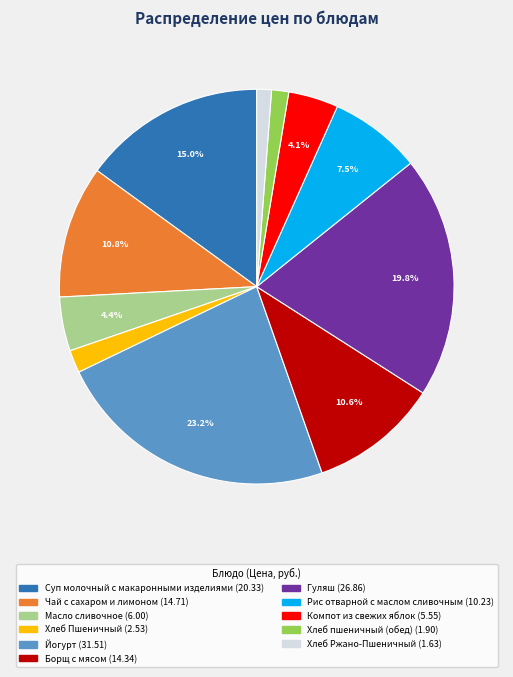

What is the ratio of the value at Гуляш to the value at Рис отварной с маслом сливочным?

2.6